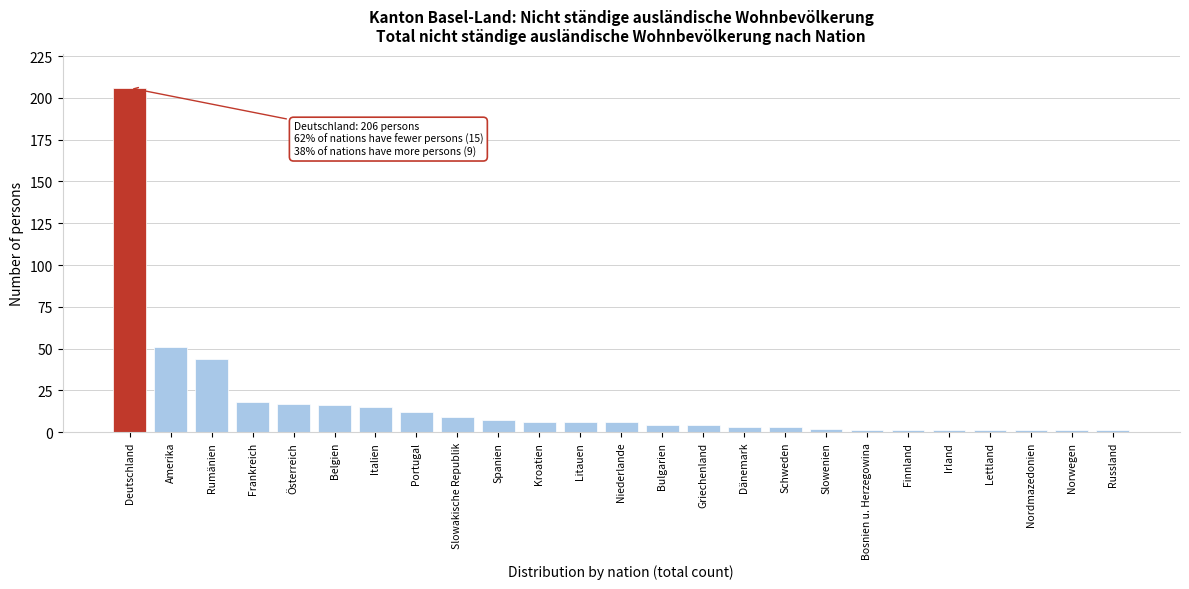

Reading left to right, transcribe all the data shown in this chart.

Deutschland=206	Amerika=51	Rumänien=44	Frankreich=18	Österreich=17	Belgien=16	Italien=15	Portugal=12	Slowakische Republik=9	Spanien=7	Kroatien=6	Litauen=6	Niederlande=6	Bulgarien=4	Griechenland=4	Dänemark=3	Schweden=3	Slowenien=2	Bosnien u. Herzegowina=1	Finnland=1	Irland=1	Lettland=1	Nordmazedonien=1	Norwegen=1	Russland=1